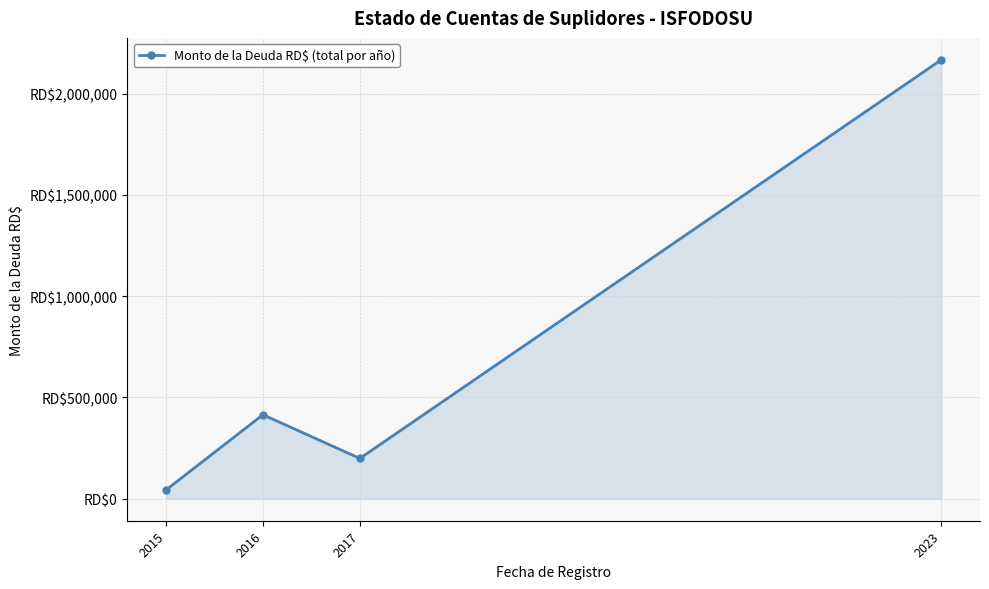

Reading right to left, extract all data points from this chart.

2023=2166886.6	2017=199256.9	2016=414817.4	2015=43735.7